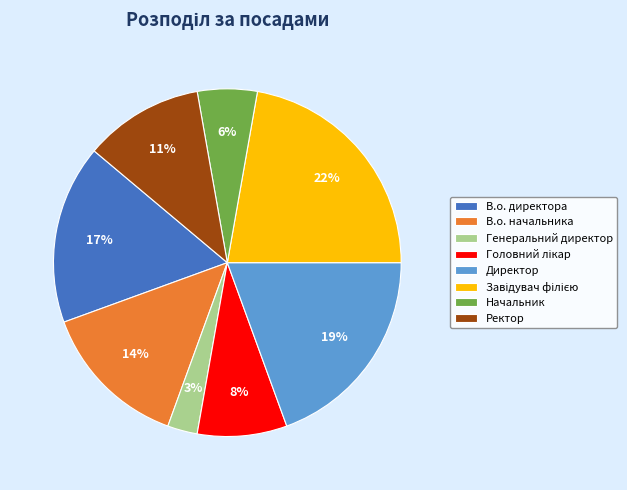

Is it true that Ректор is 5% of the pie?

False